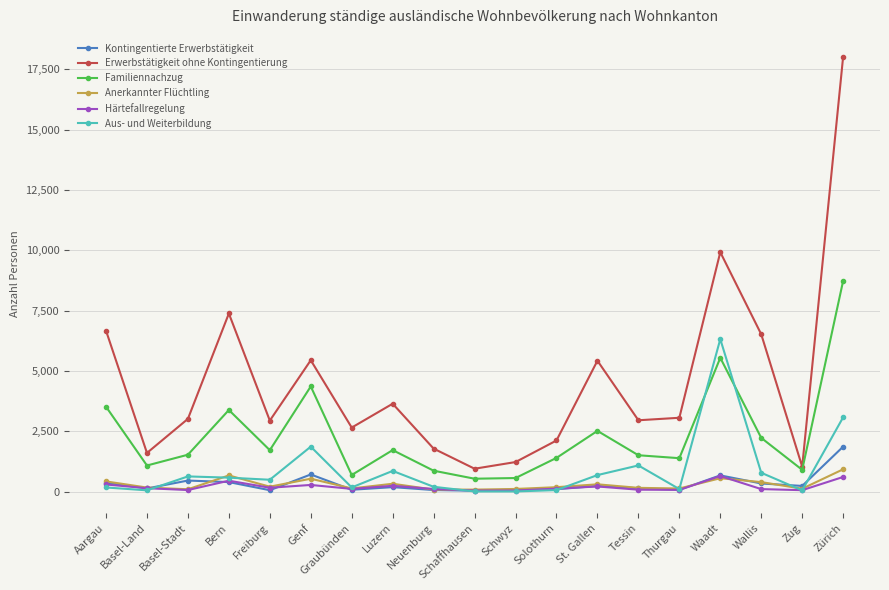

What is the spread (max minus min) of values at St. Gallen?

5209